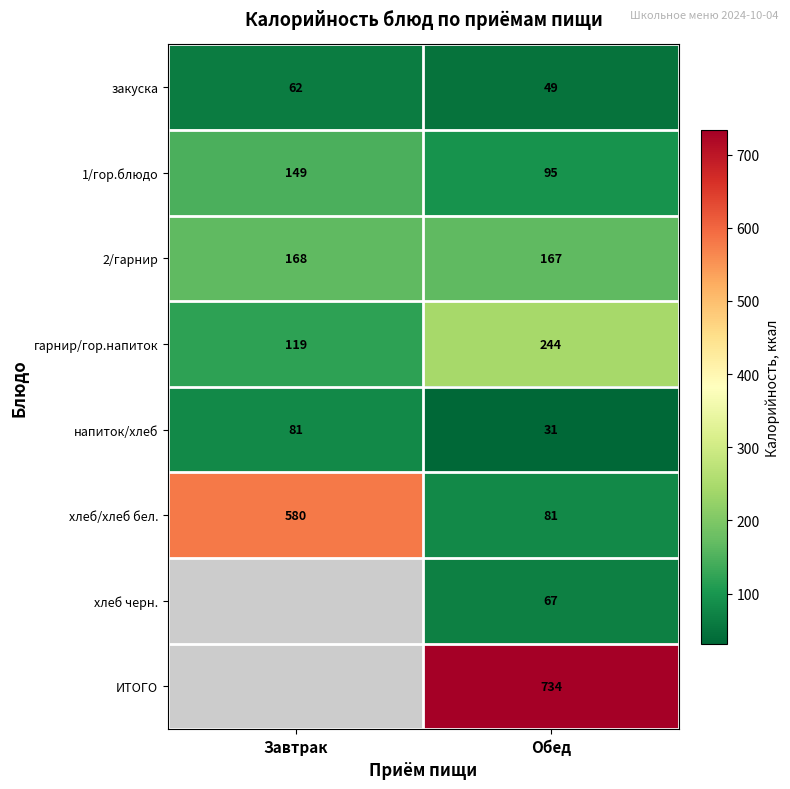

How many values in the закуска series are below 62?

1